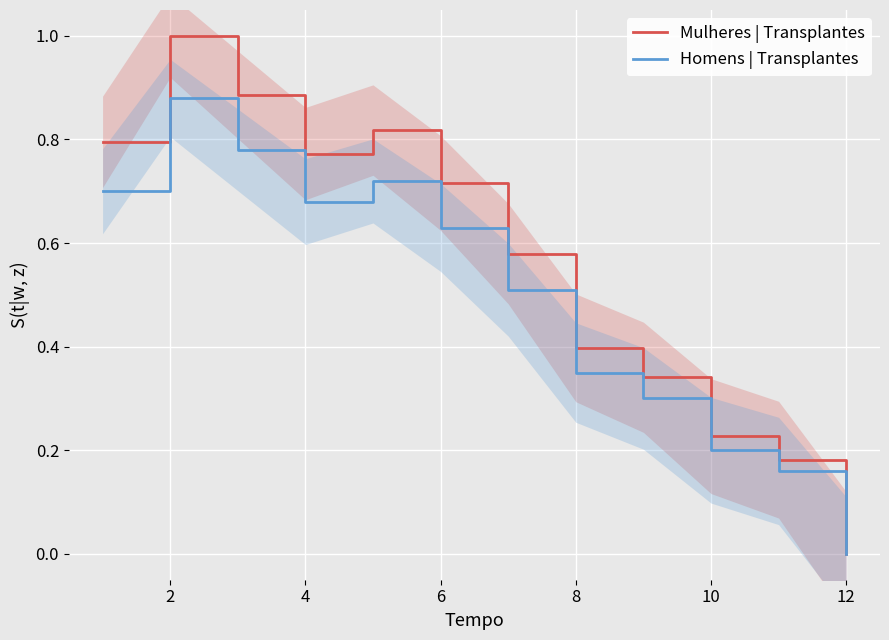

Which category has the lowest value in the Homens | Transplantes series?

12